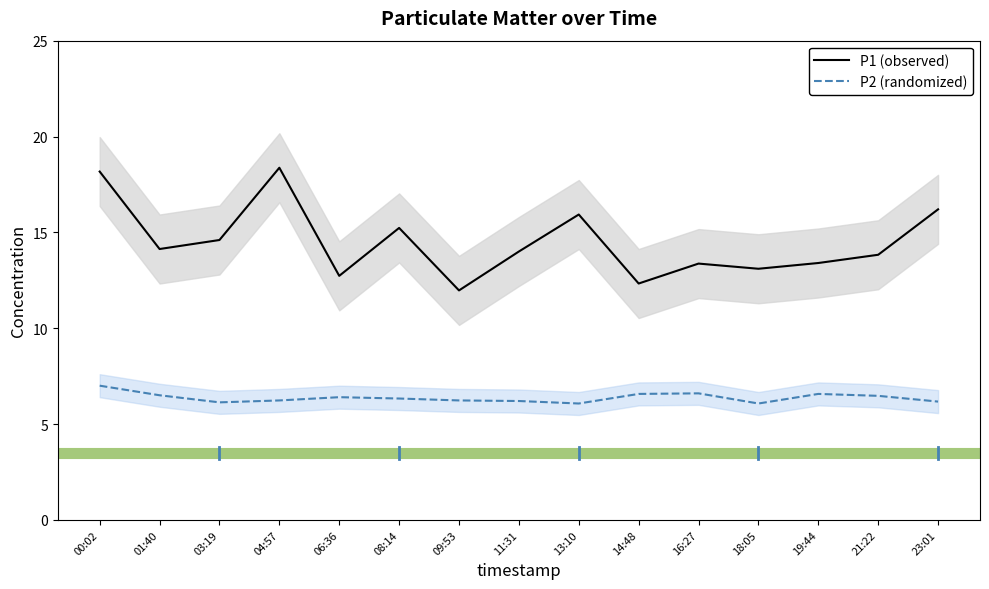

True or false: P1 (observed) and P2 (randomized) intersect in this chart.

False